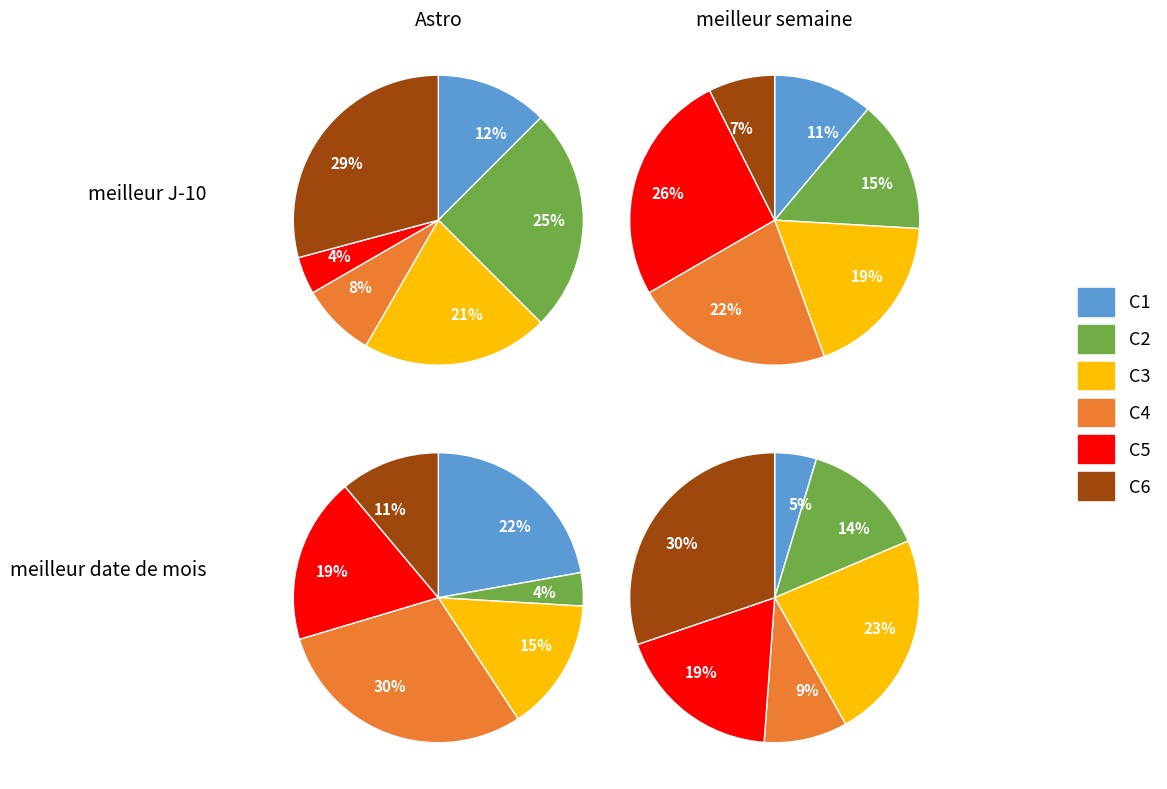

Is it true that C4 is 1% of the pie?

False